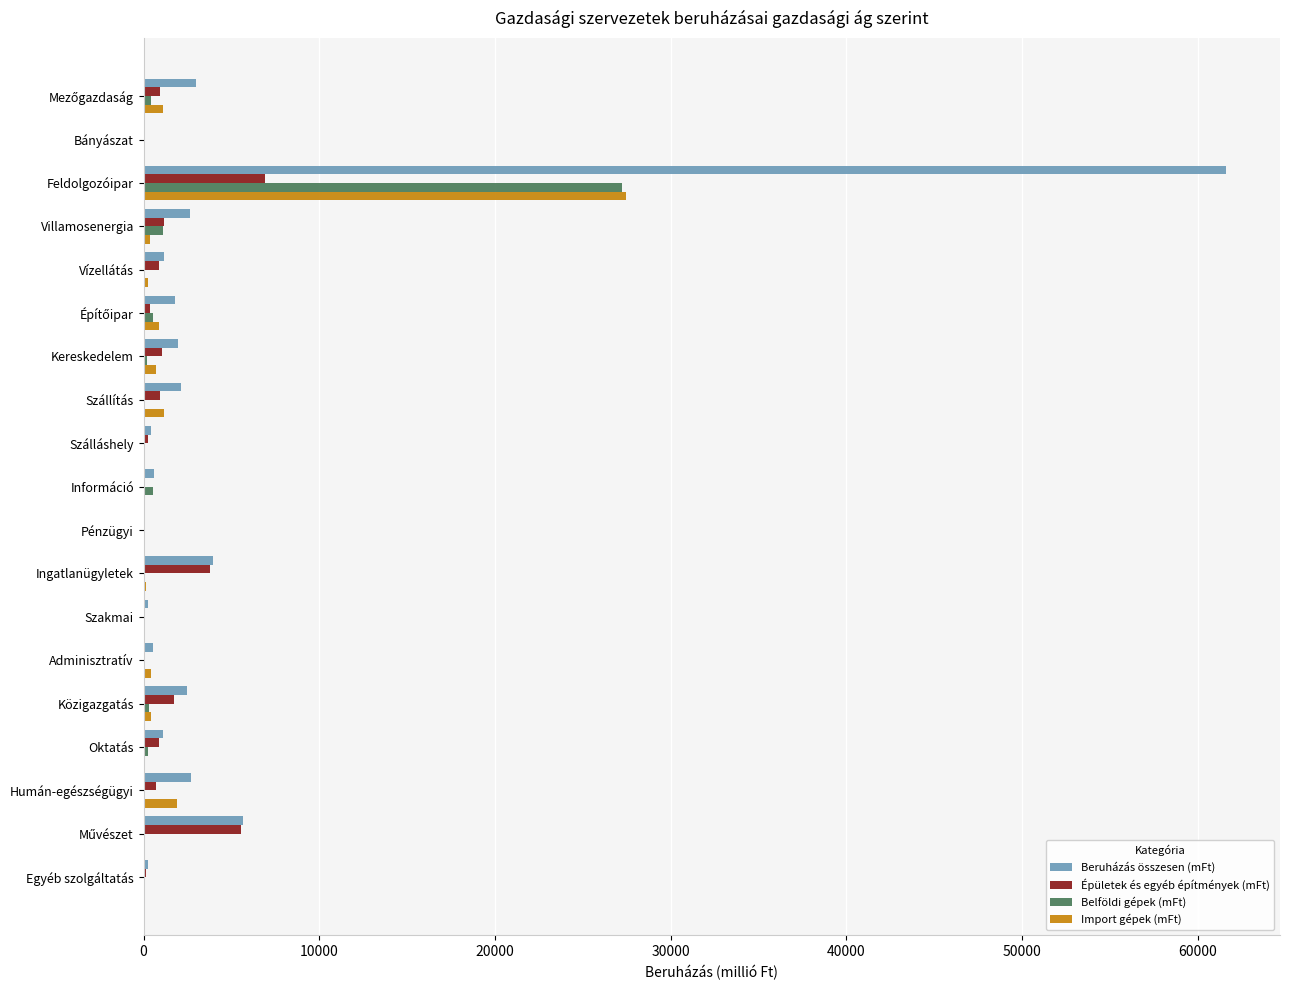

At which label is Belföldi gépek (mFt) closest to 13607?

Villamosenergia